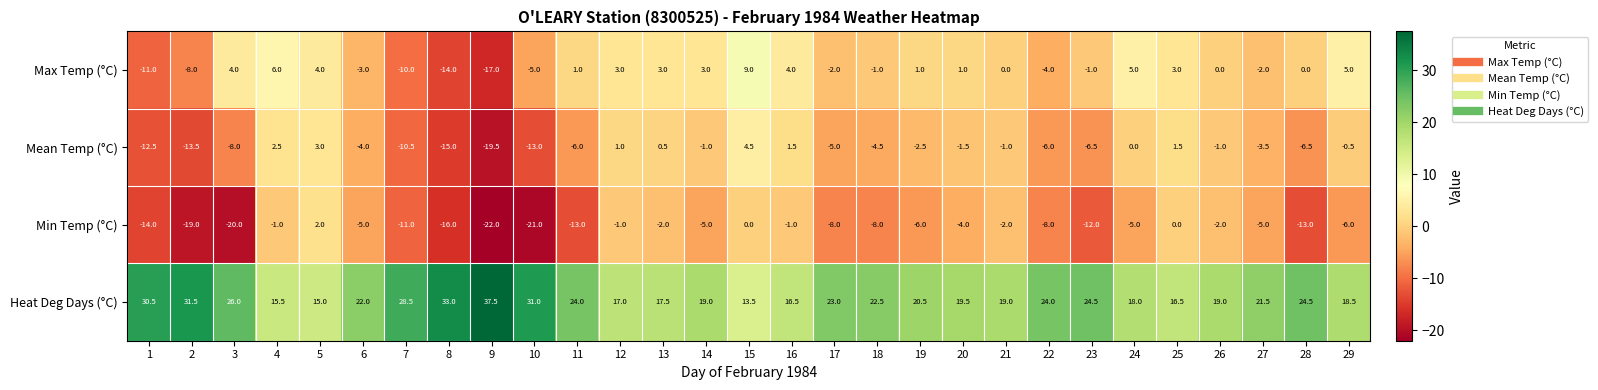

What is the lowest value of the Min Temp (°C) series?

-22.0